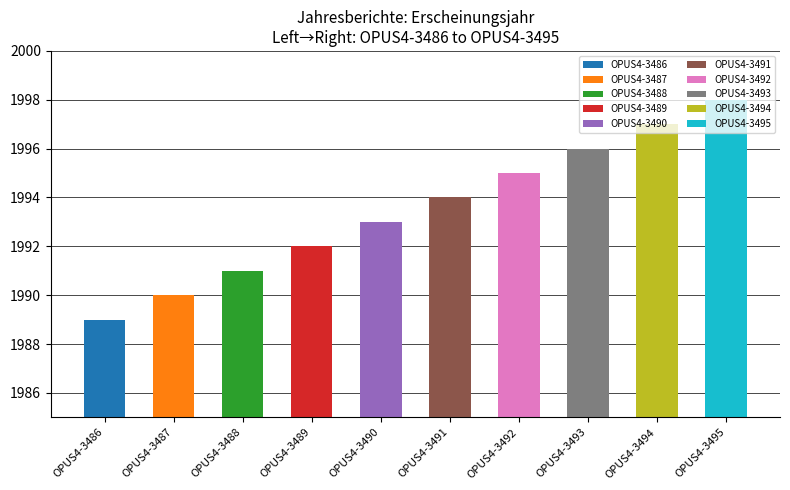

What is the smallest value displayed?

1989